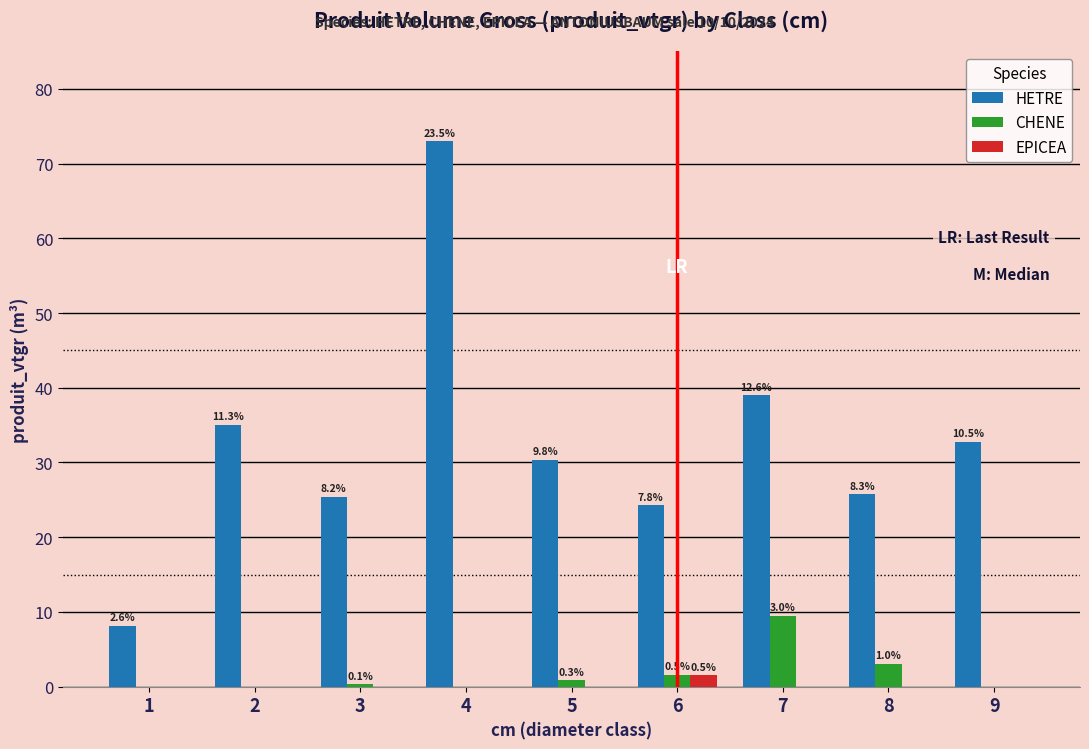

Rank the categories by EPICEA value from highest to lowest.

6, 1, 2, 3, 4, 5, 7, 8, 9